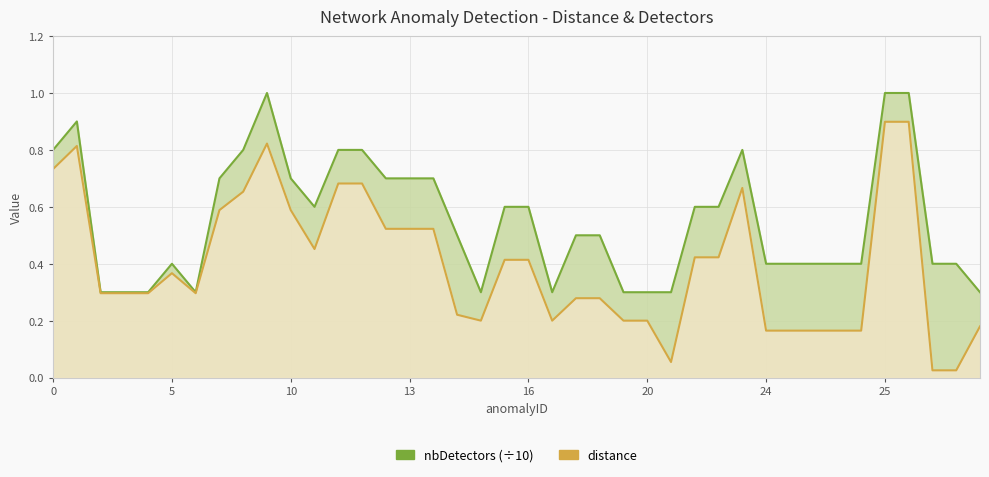

Reading right to left, transcribe all the data shown in this chart.

distance: 0.2	0.0	0.0	0.9	0.9	0.2	0.2	0.2	0.2	0.2	0.7	0.4	0.4	0.1	0.2	0.2	0.3	0.3	0.2	0.4	0.4	0.2	0.2	0.5	0.5	0.5	0.7	0.7	0.5	0.6	0.8	0.7	0.6	0.3	0.4	0.3	0.3	0.3	0.8	0.7
nbDetectors: 0.3	0.4	0.4	1.0	1.0	0.4	0.4	0.4	0.4	0.4	0.8	0.6	0.6	0.3	0.3	0.3	0.5	0.5	0.3	0.6	0.6	0.3	0.5	0.7	0.7	0.7	0.8	0.8	0.6	0.7	1.0	0.8	0.7	0.3	0.4	0.3	0.3	0.3	0.9	0.8